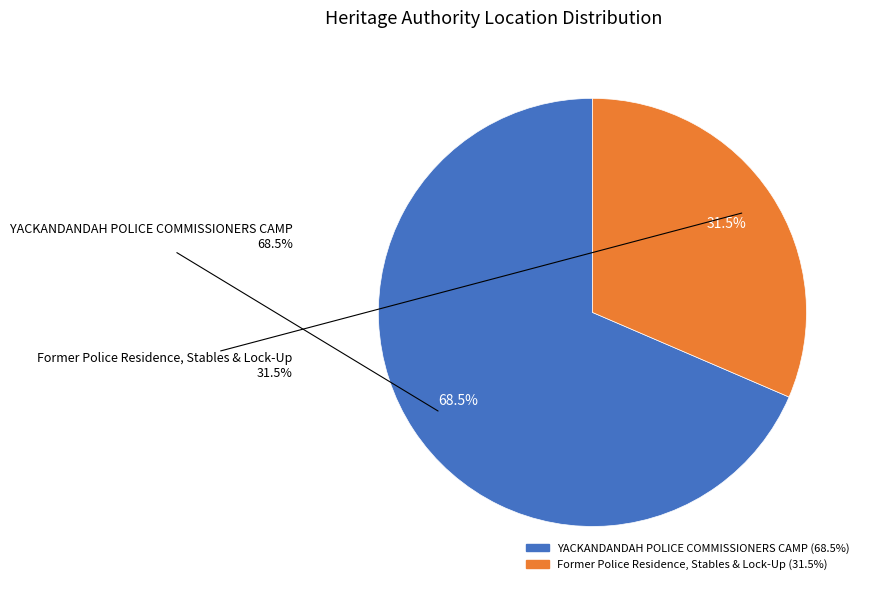

What is the ratio of the value at Former Police Residence, Stables & Lock-Up to the value at YACKANDANDAH POLICE COMMISSIONERS CAMP?

0.5